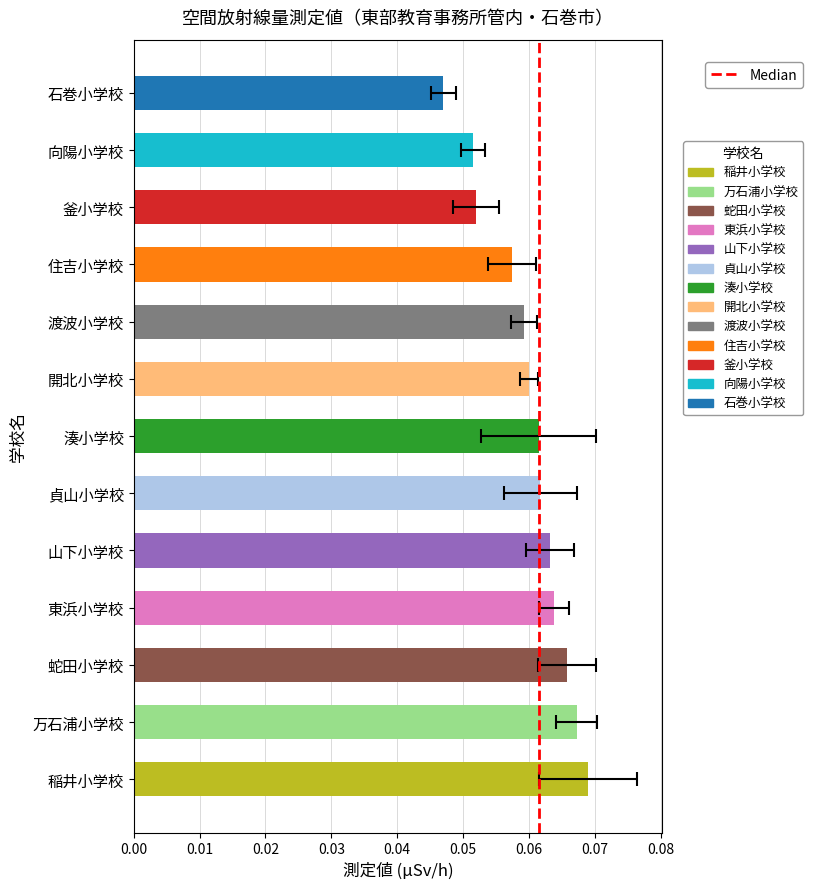

Are the bars grouped side by side (vs. stacked)?

No